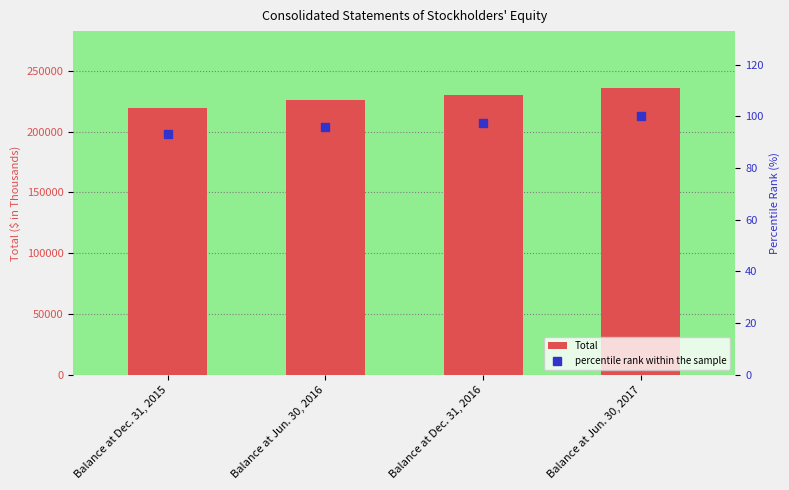

Rank the categories by Total value from lowest to highest.

Balance at Dec. 31, 2015, Balance at Jun. 30, 2016, Balance at Dec. 31, 2016, Balance at Jun. 30, 2017